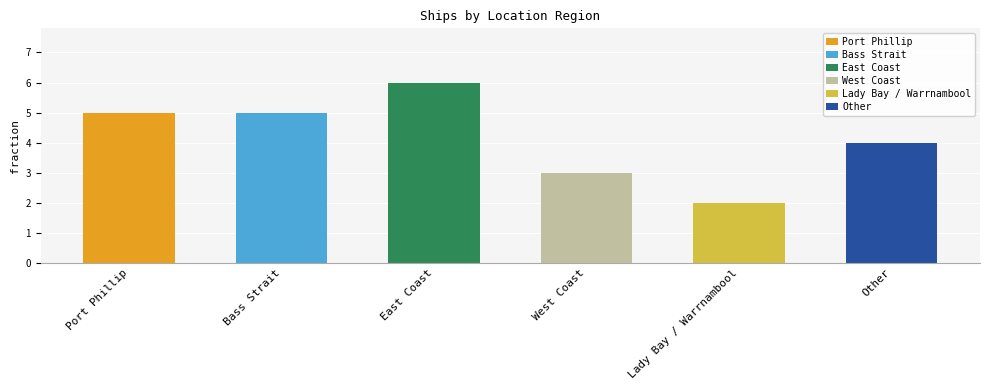

The value at East Coast is 6. True or false?

True